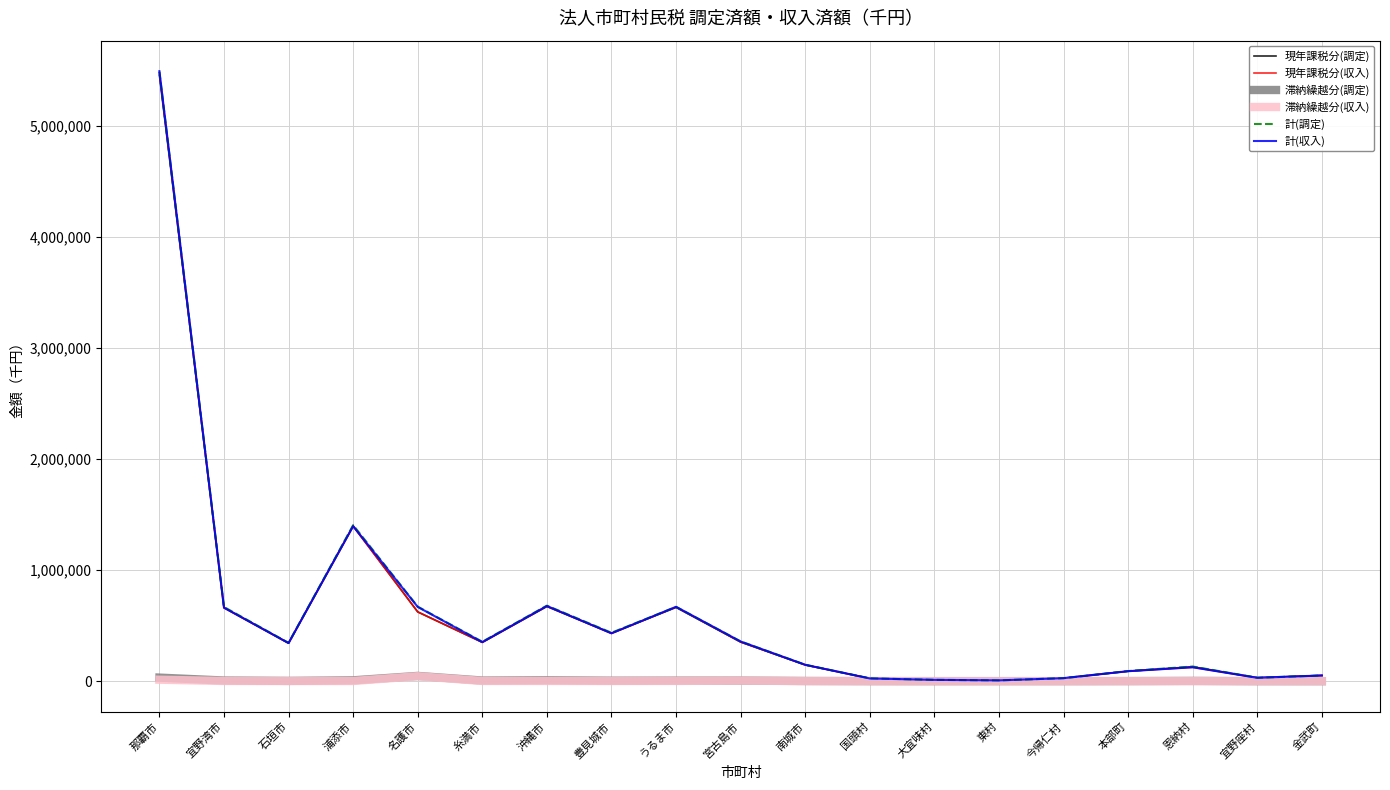

What is the difference between the maximum and second lowest values in the 現年課税分(調定) series?

5446973